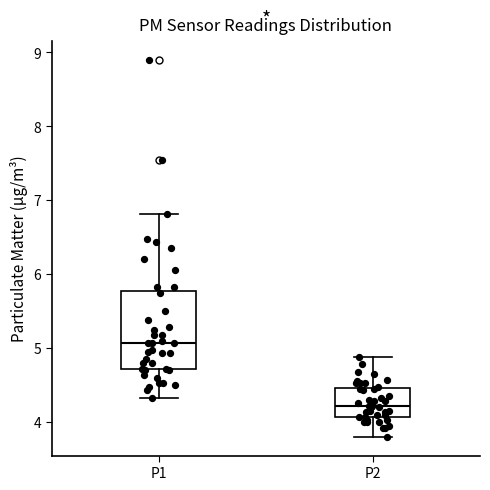

Comparing the boxes themselves (not the whiskers), which one is the tallest?

P1